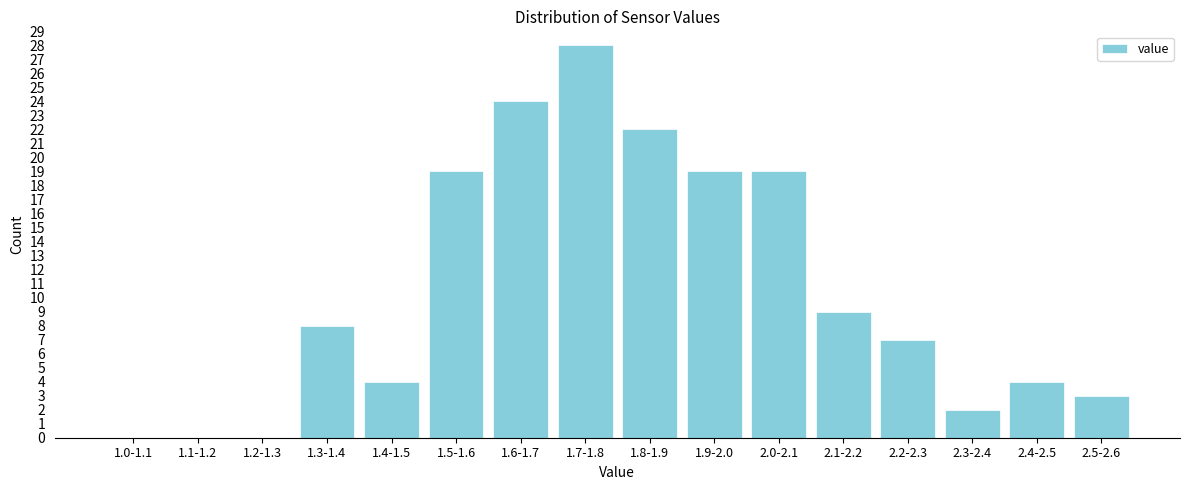

Reading right to left, transcribe all the data shown in this chart.

2.5-2.6=3	2.4-2.5=4	2.3-2.4=2	2.2-2.3=7	2.1-2.2=9	2.0-2.1=19	1.9-2.0=19	1.8-1.9=22	1.7-1.8=28	1.6-1.7=24	1.5-1.6=19	1.4-1.5=4	1.3-1.4=8	1.2-1.3=0	1.1-1.2=0	1.0-1.1=0